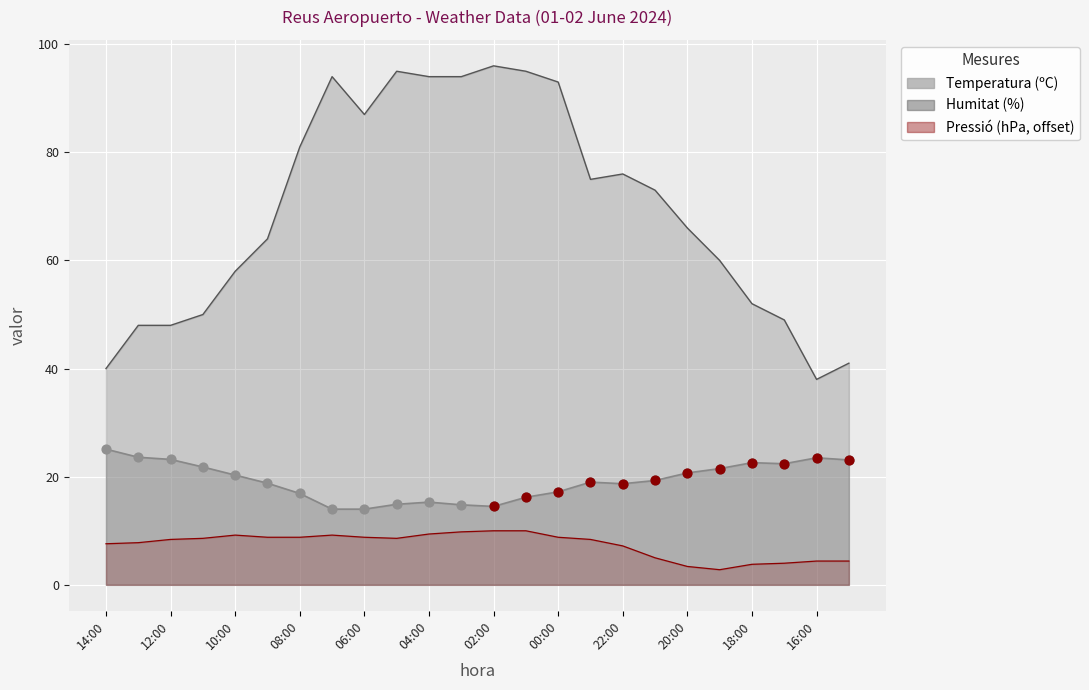

What are all the series names shown in the legend?

Temperatura (ºC), Humitat (%), Pressió (hPa)